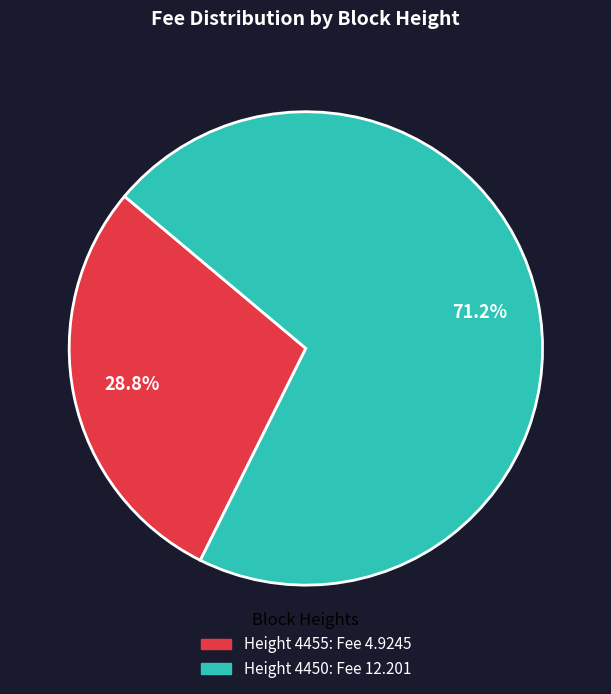

Is there a majority slice in this chart?

Yes